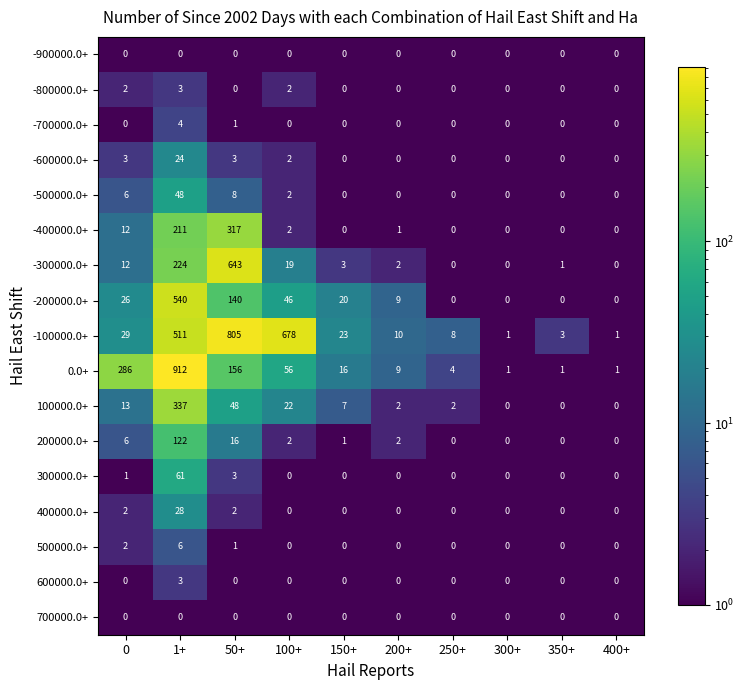

Which series has the largest range (max minus min)?

0.0+